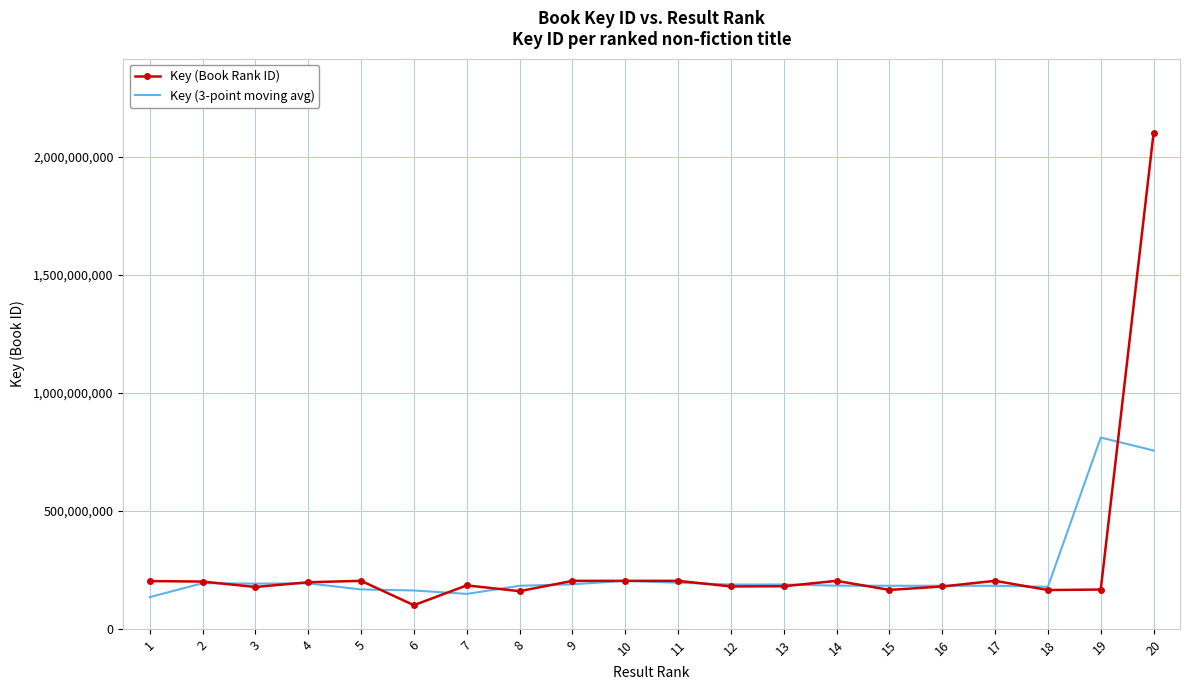

What value does the Key (3-point moving avg) series have at 3?

191620134.3